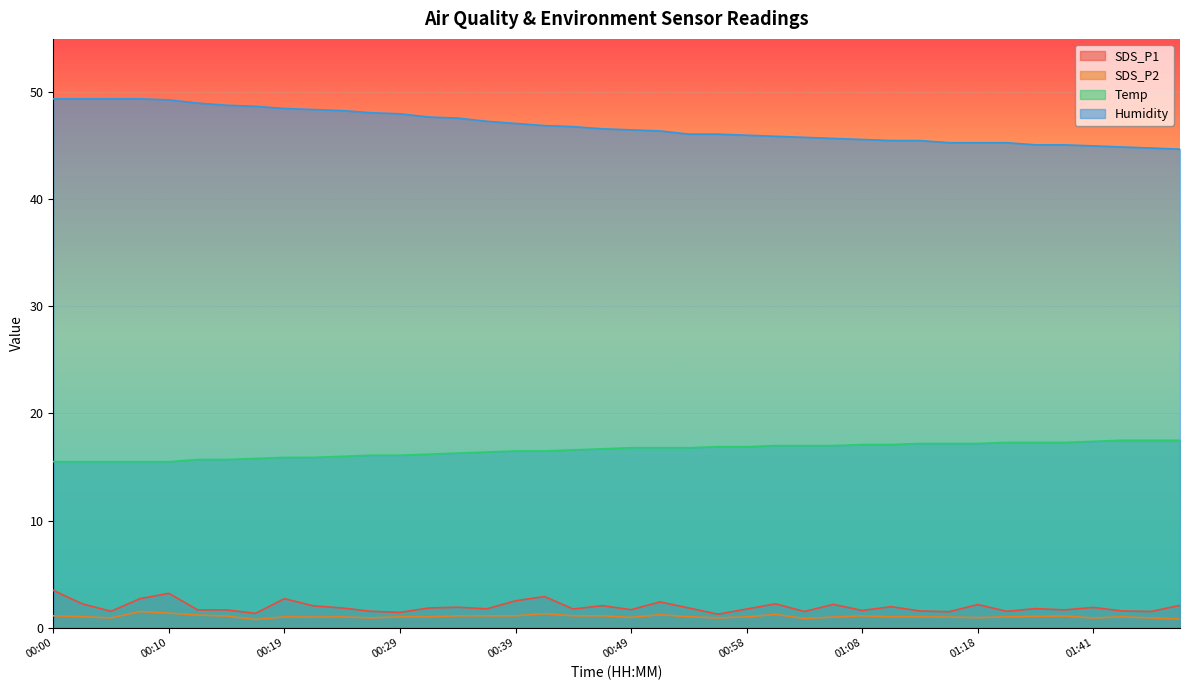

True or false: Humidity and SDS_P1 intersect in this chart.

False